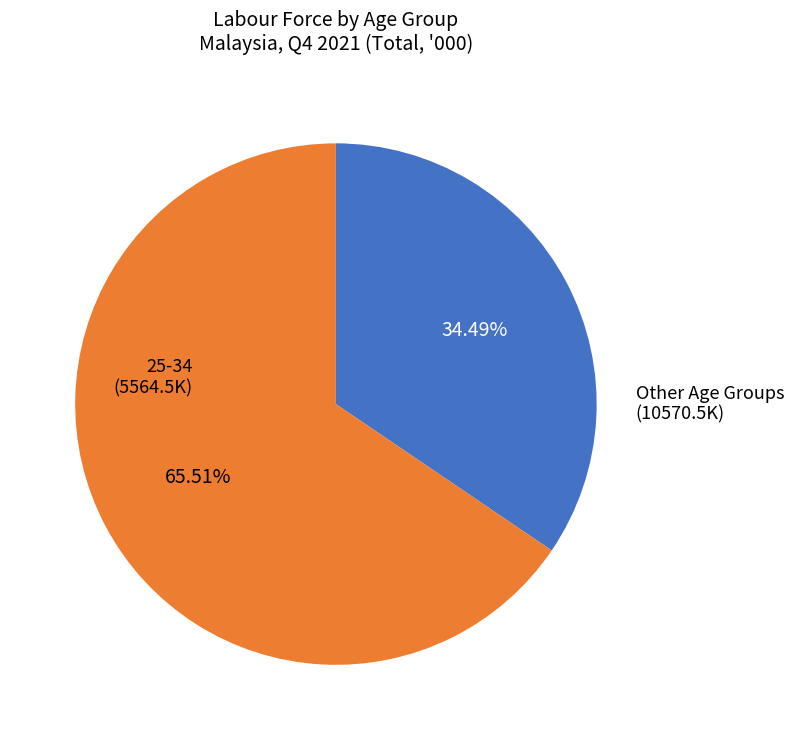

Count the number of slices in the pie.

2